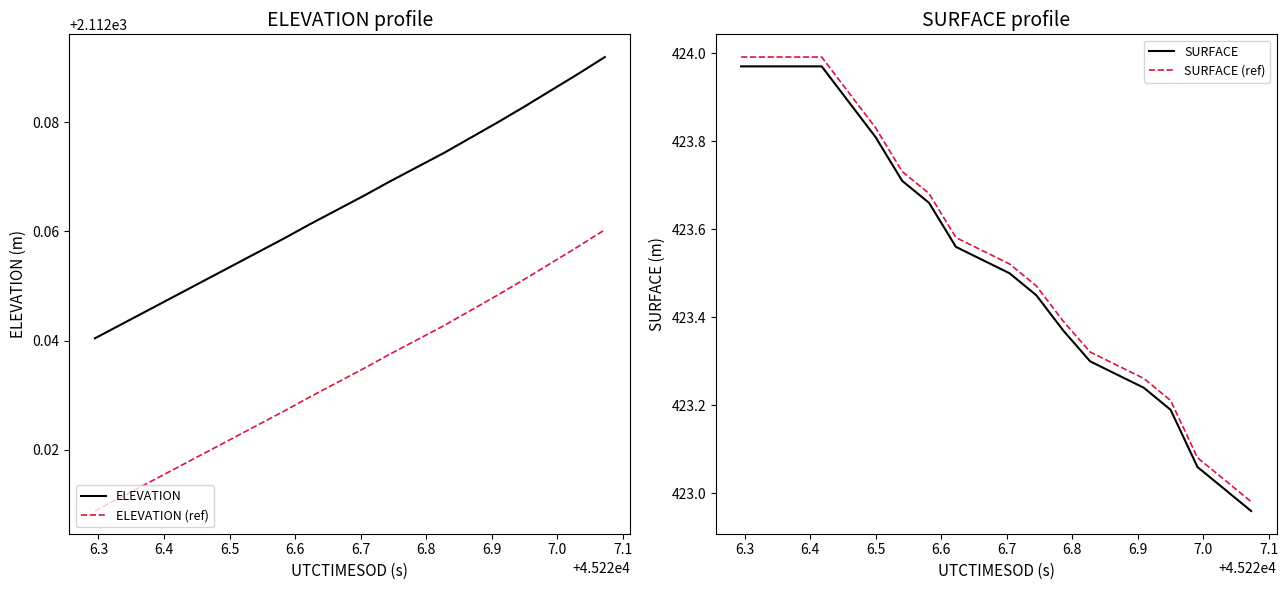

What is the maximum value for ELEVATION (ref)?

2112.1